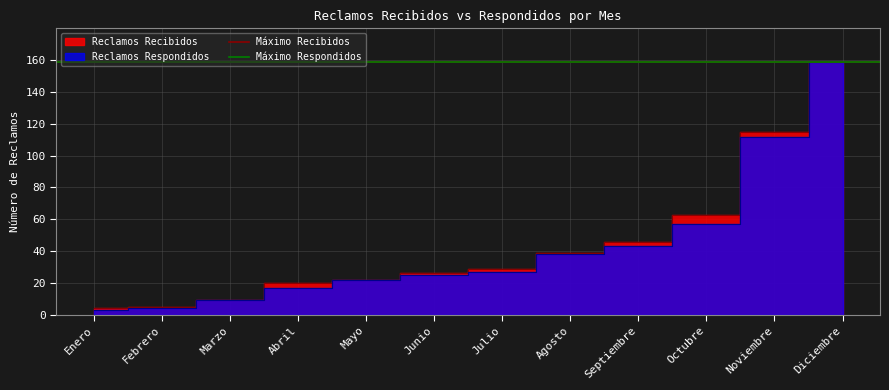

Reading left to right, list all the values displayed in this chart.

Reclamos Recibidos: Enero=4	Febrero=5	Marzo=9	Abril=20	Mayo=22	Junio=26	Julio=29	Agosto=39	Septiembre=46	Octubre=63	Noviembre=115	Diciembre=159
Reclamos Respondidos: Enero=3	Febrero=4	Marzo=9	Abril=17	Mayo=22	Junio=25	Julio=27	Agosto=38	Septiembre=43	Octubre=57	Noviembre=112	Diciembre=159